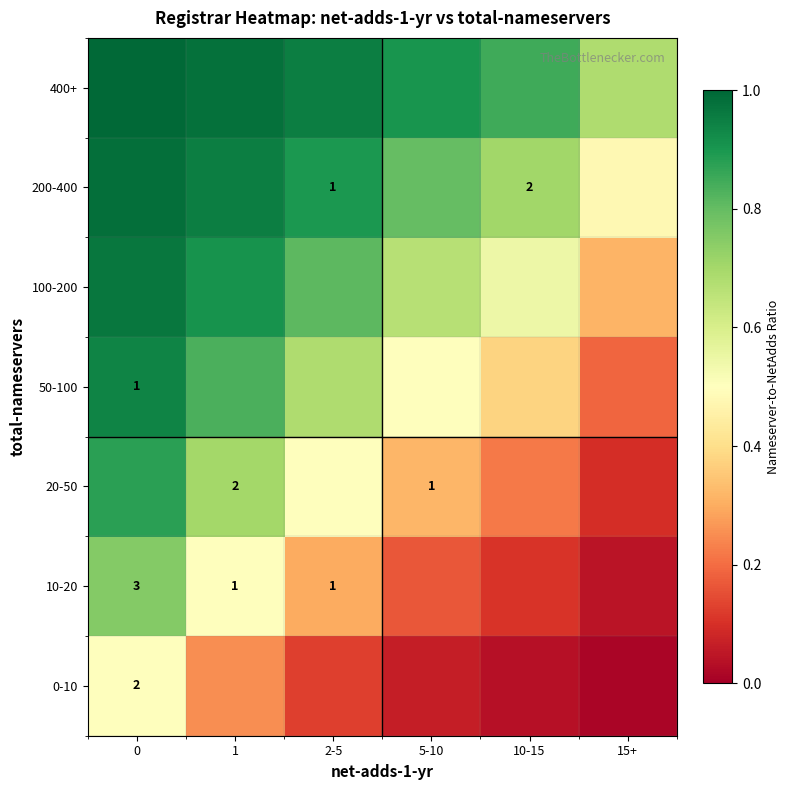

List the labels in order of 0-10 value, smallest first.

15+, 10-15, 5-10, 2-5, 1, 0